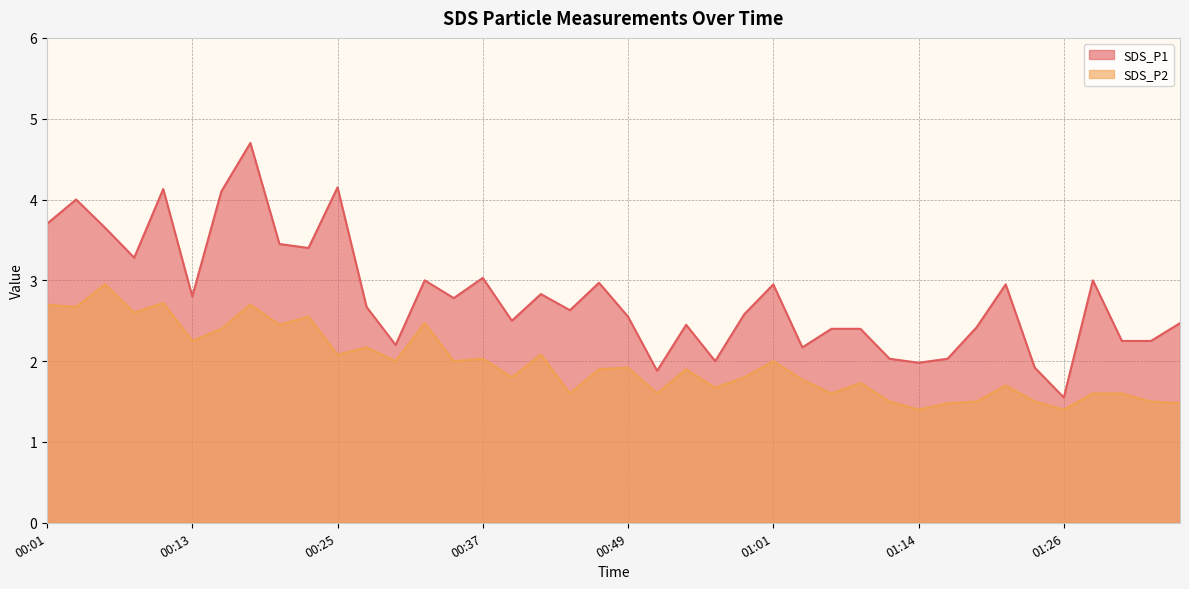

At how many categories does at least one series exceed 2?

35